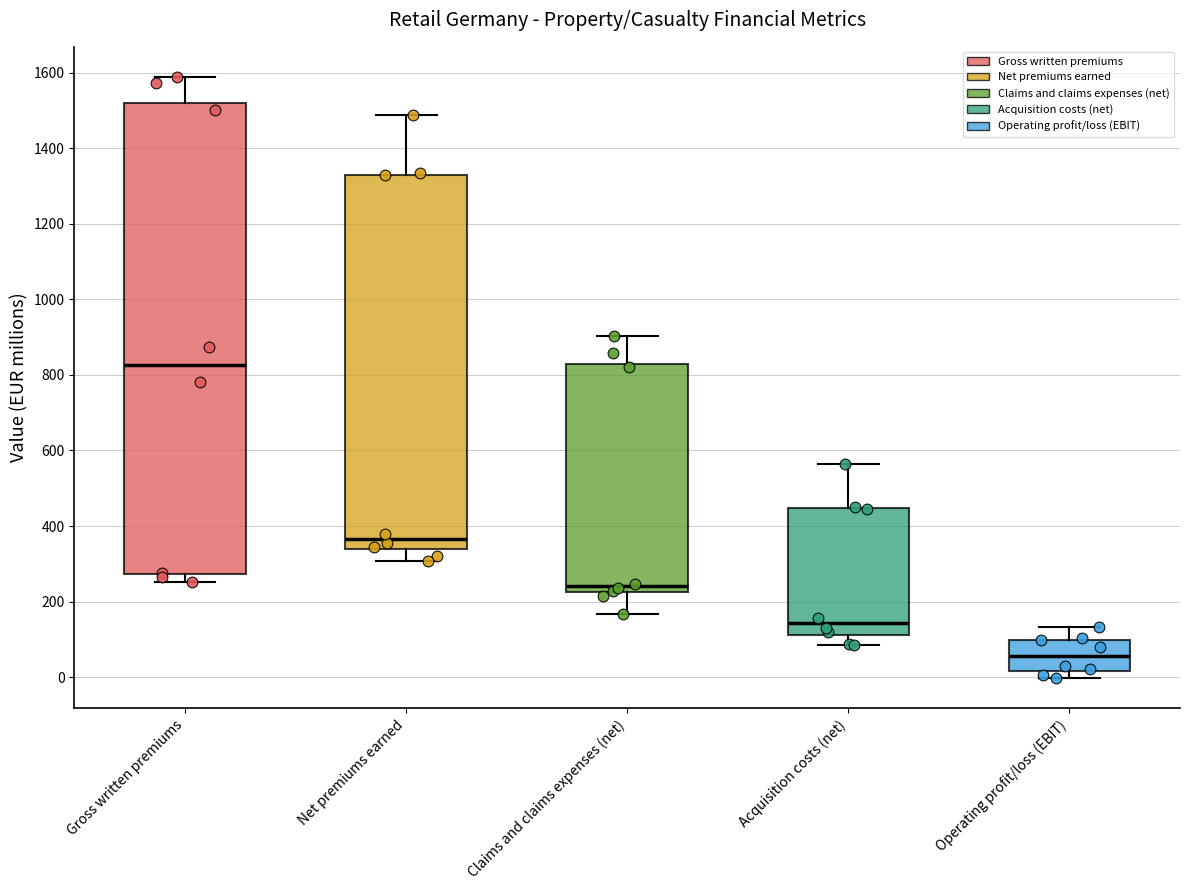

Reading left to right, transcribe this box plot: for each box, give where its median line is, the range the box spans, and where its two whiskers end, as read against the y-axis. The values are not printed on the chart, so give them approximately, as read against the axis.

Gross written premiums: median 820, box 280 to 1520, whiskers 260 to 1580
Net premiums earned: median 360, box 340 to 1340, whiskers 300 to 1480
Claims and claims expenses (net): median 240, box 220 to 820, whiskers 160 to 900
Acquisition costs (net): median 140, box 120 to 440, whiskers 80 to 560
Operating profit/loss (EBIT): median 60, box 20 to 100, whiskers 0 to 140